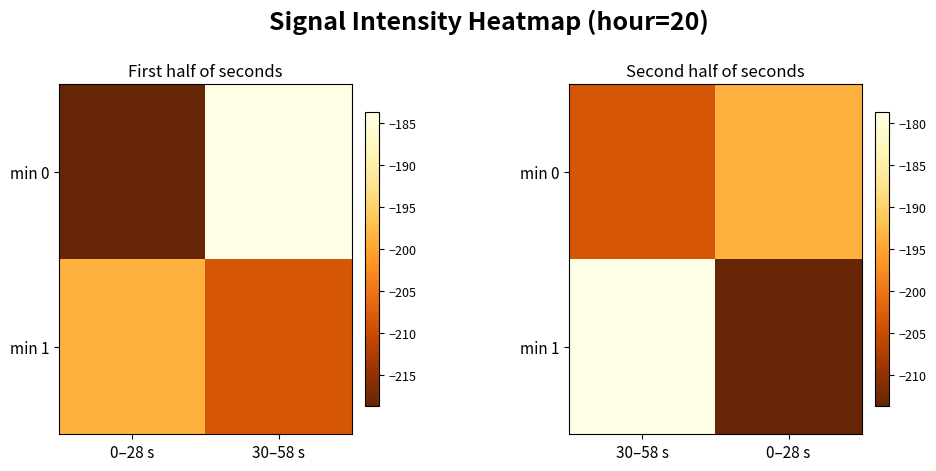

What is the difference between the maximum and minimum values in the min 1 series?

35.0